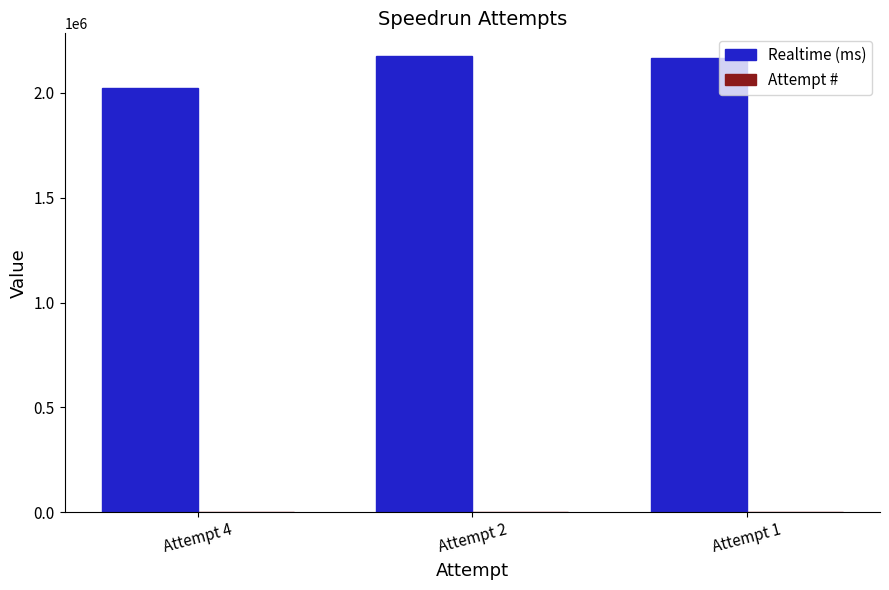

Does the chart contain stacked bars?

No